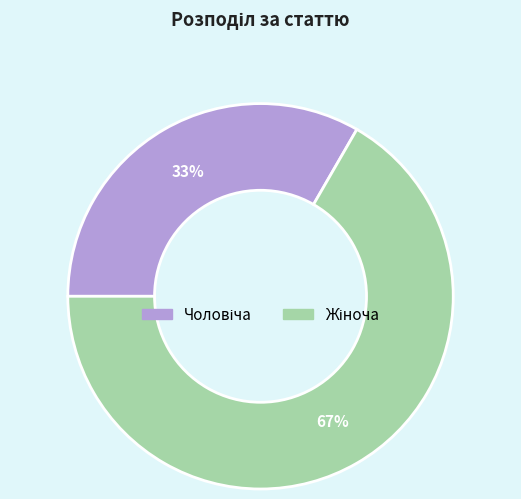

To the nearest percent, what is the average slice percentage?

50%